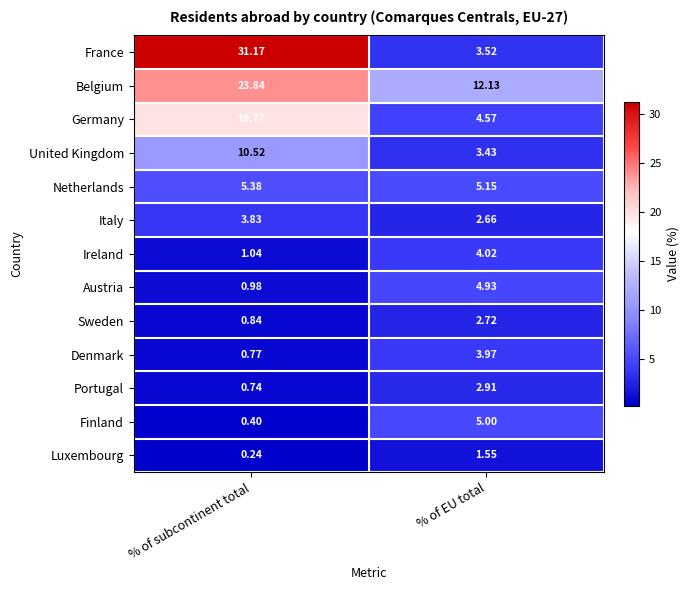

Which series changed the most between % of subcontinent total and % of EU total?

France